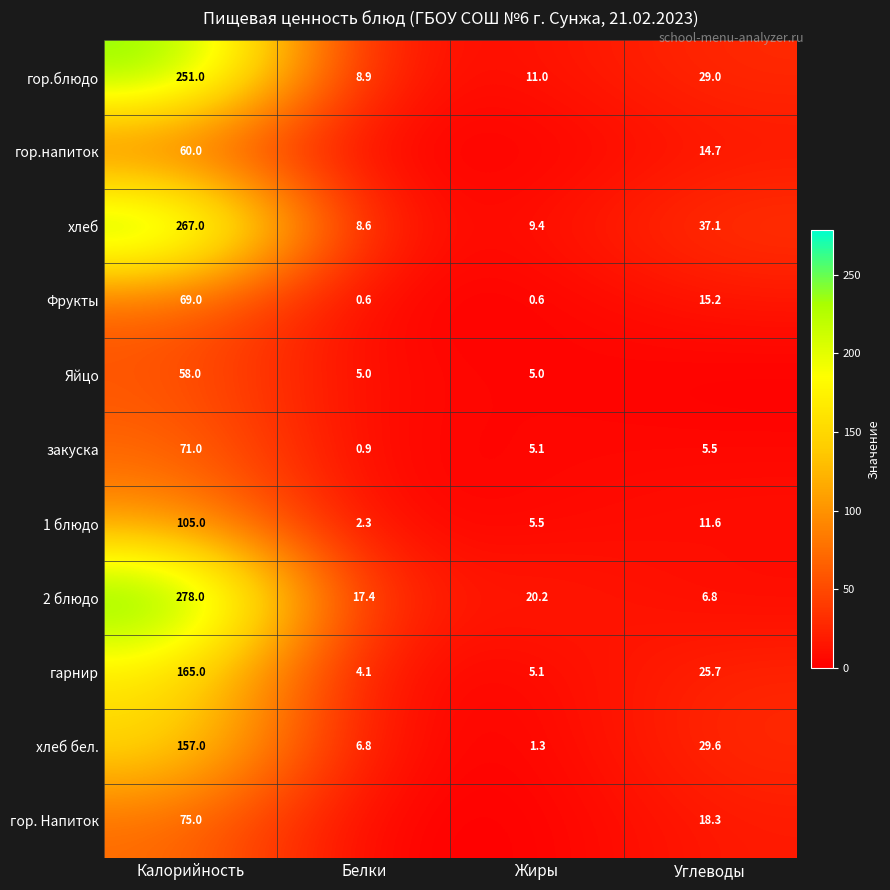

The value of закуска at Жиры is 5.1. True or false?

True